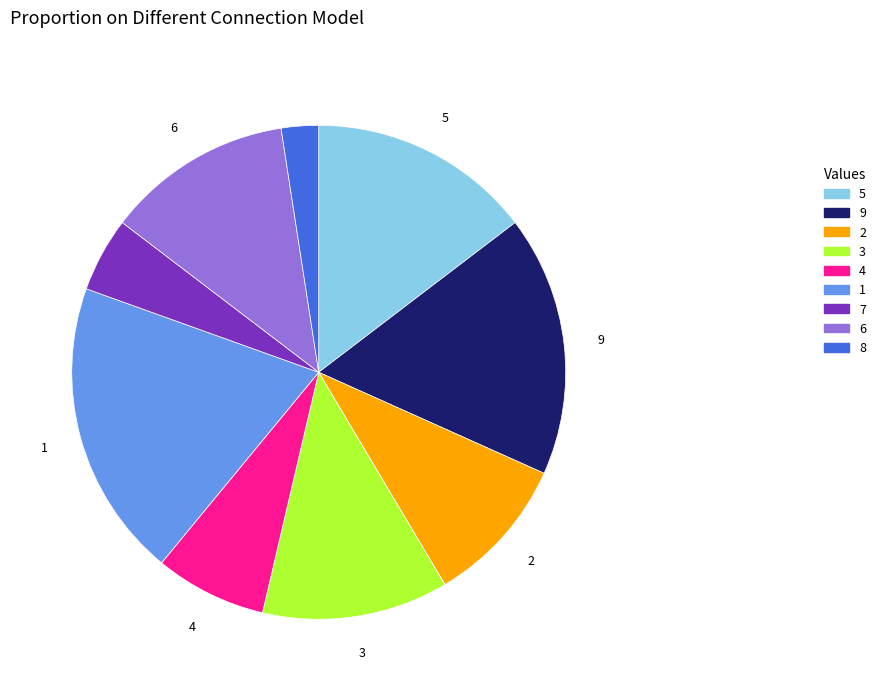

Does any single category account for the majority?

No